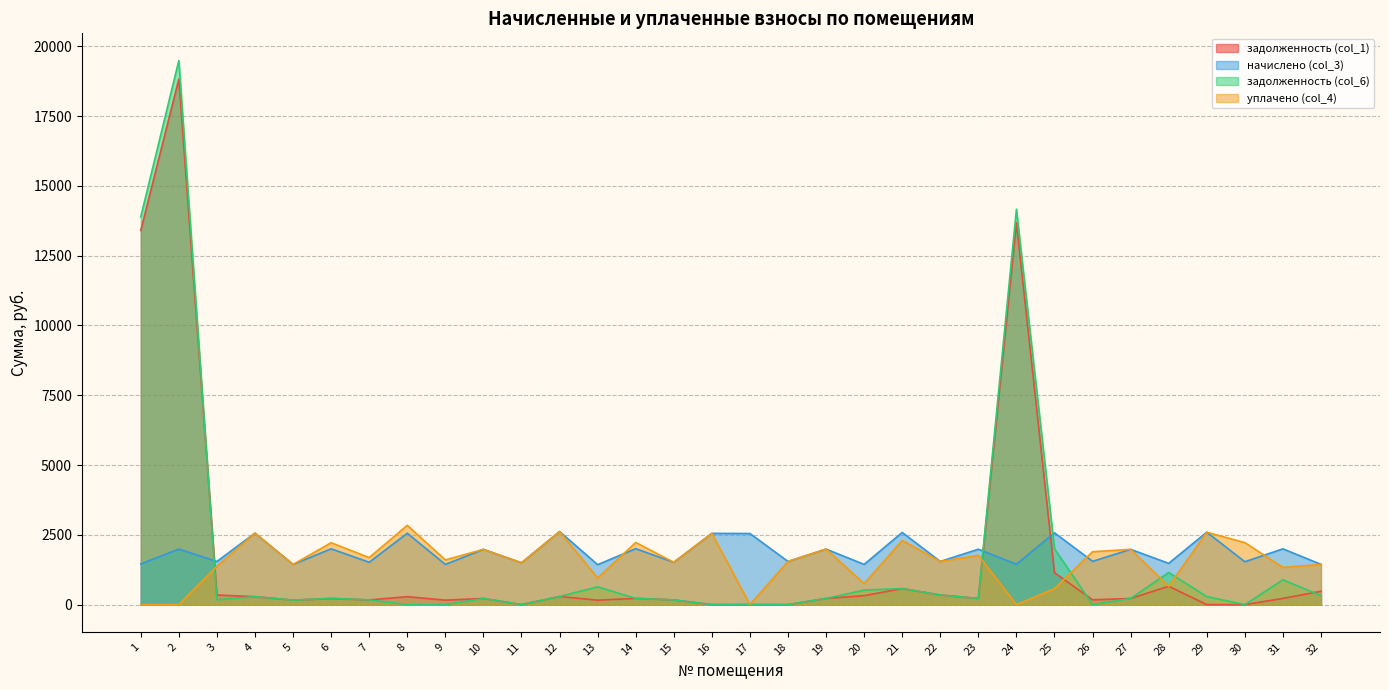

Where do задолженность (col_1) and начислено (col_3) first cross each other?

2 and 3